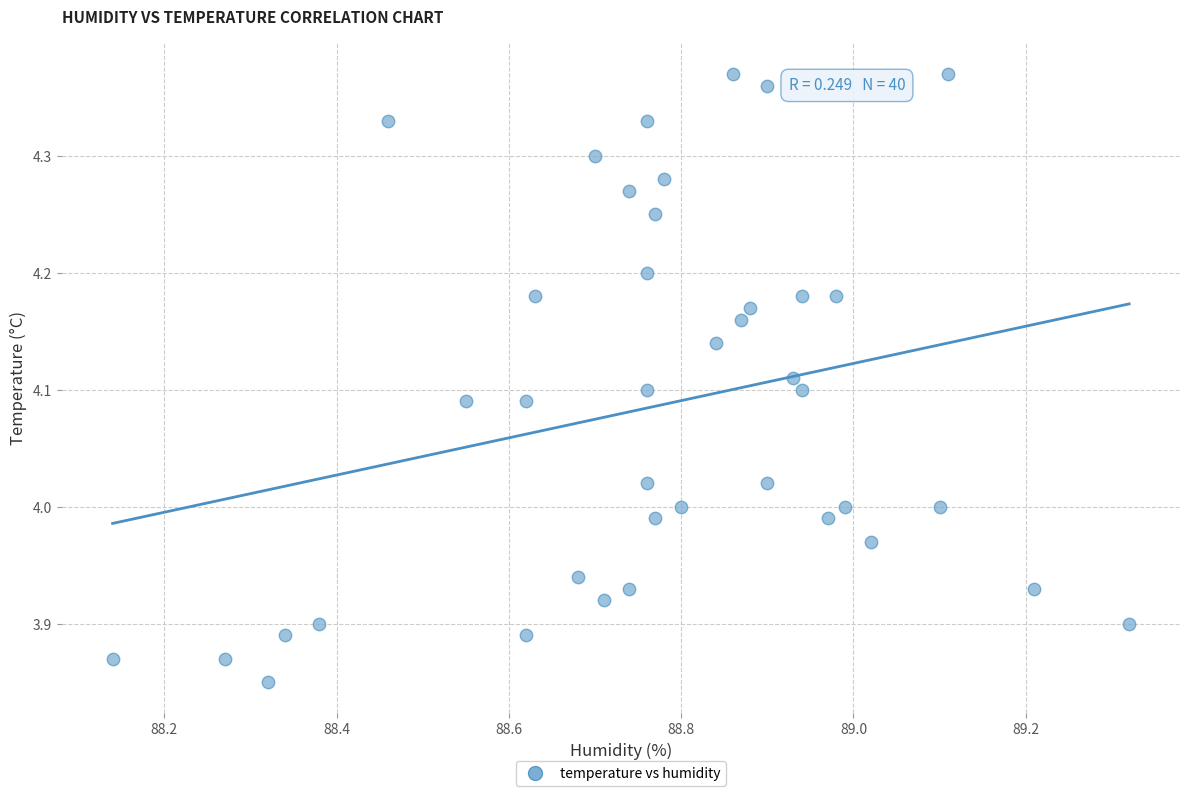

What is the range of X values (max minus min)?

1.2